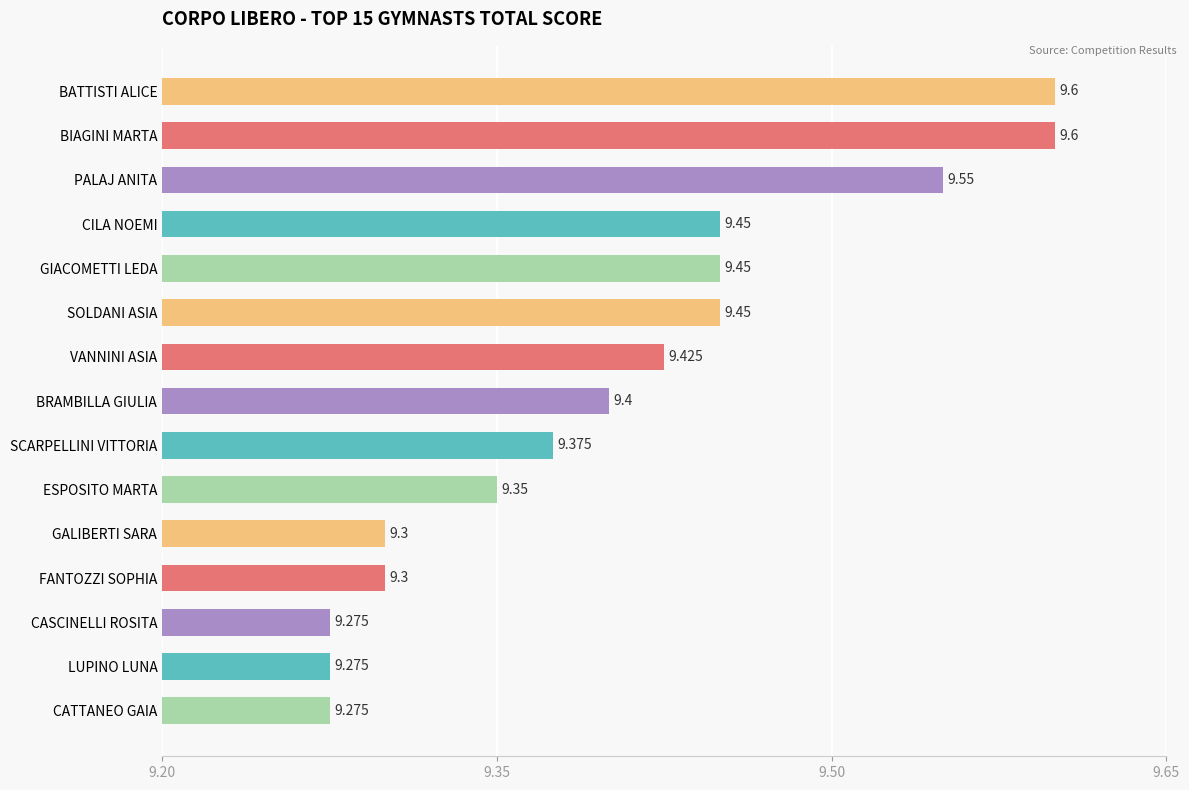

What is the sum of all values?

141.1